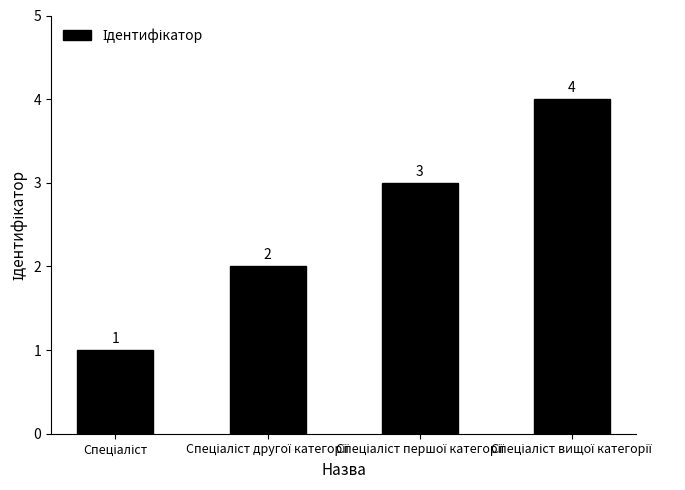

What is the value of the 4th bar from the left?

4